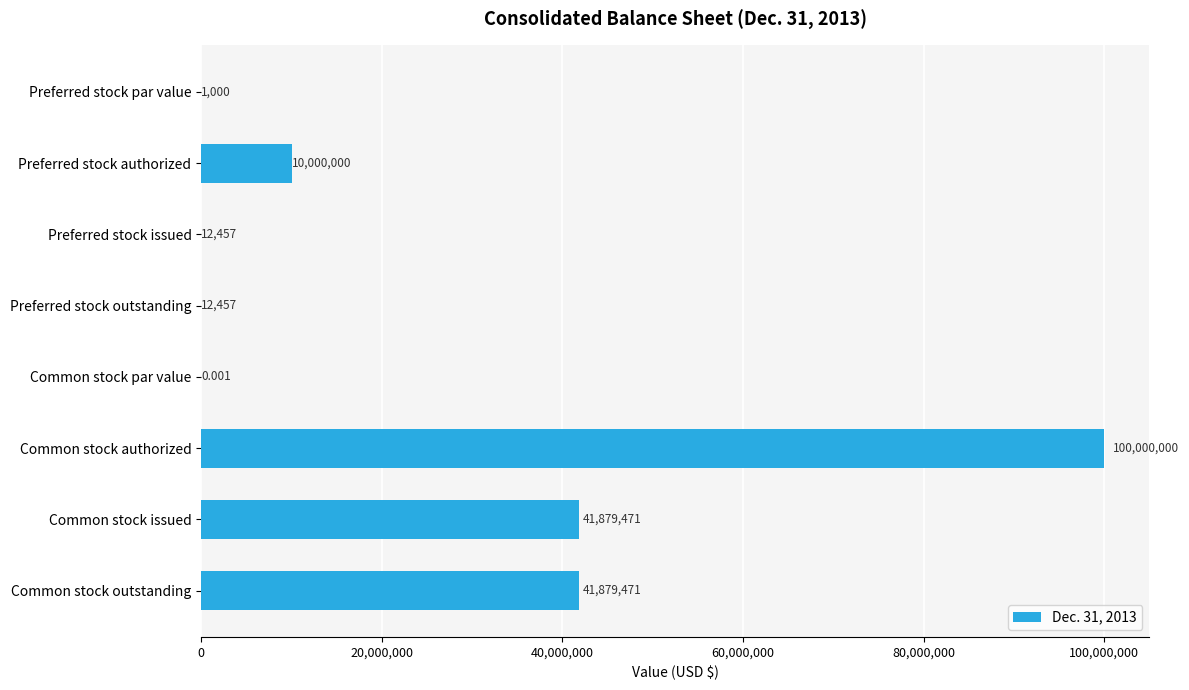

Which has a higher value, Preferred stock par value or Common stock outstanding?

Common stock outstanding